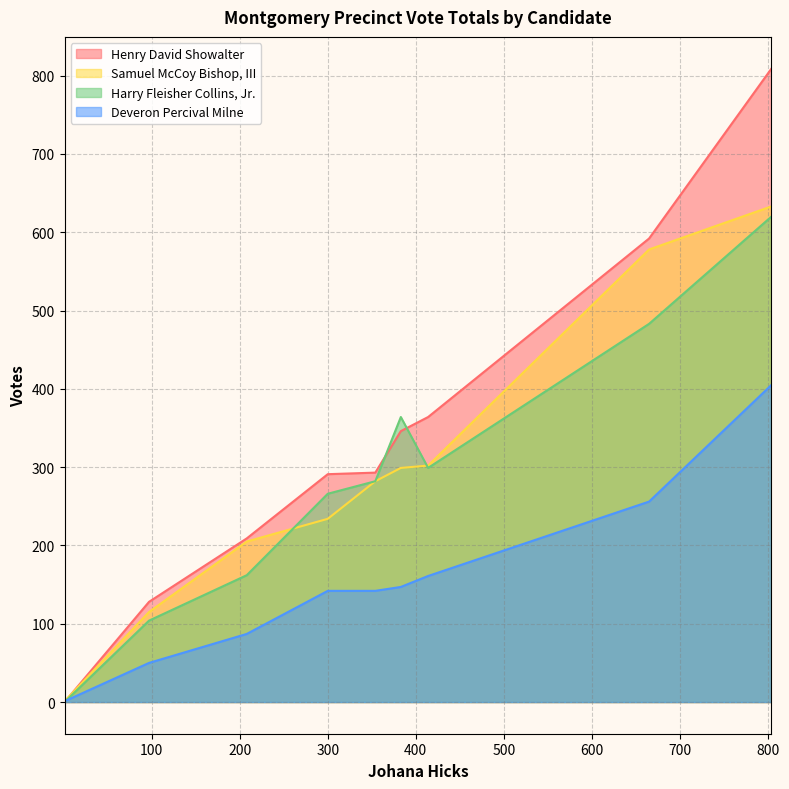

How many times do Harry Fleisher Collins, Jr. and Deveron Percival Milne cross each other?

1